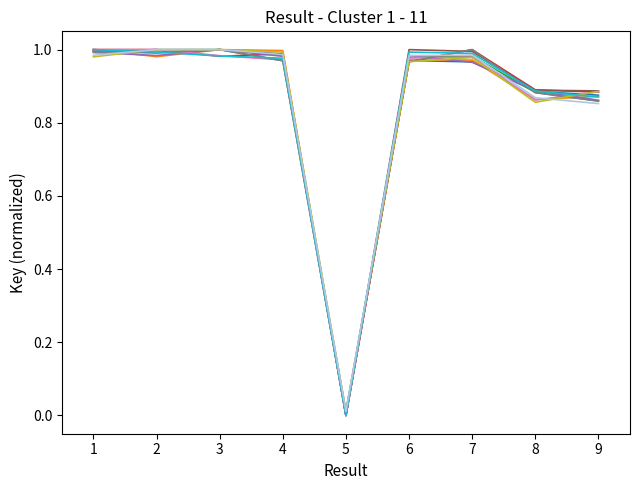

What is the total value across all series at 9?

9.6